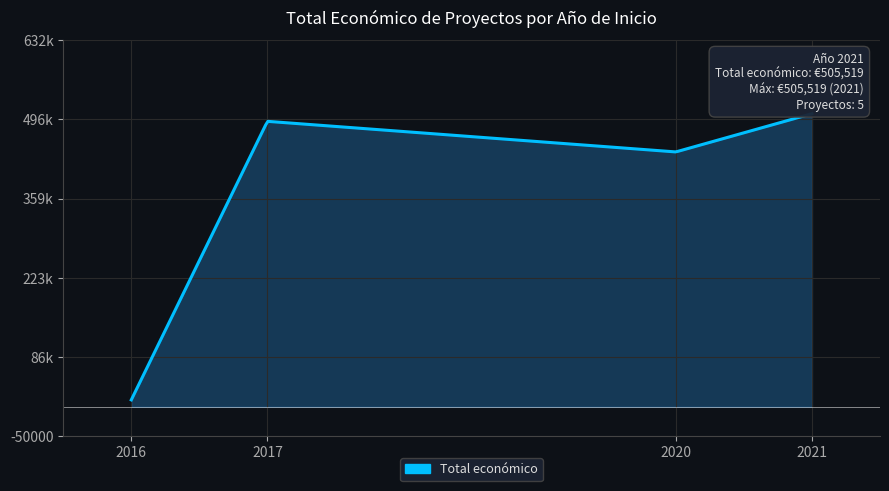

Is this an area chart (filled region under the line)?

Yes